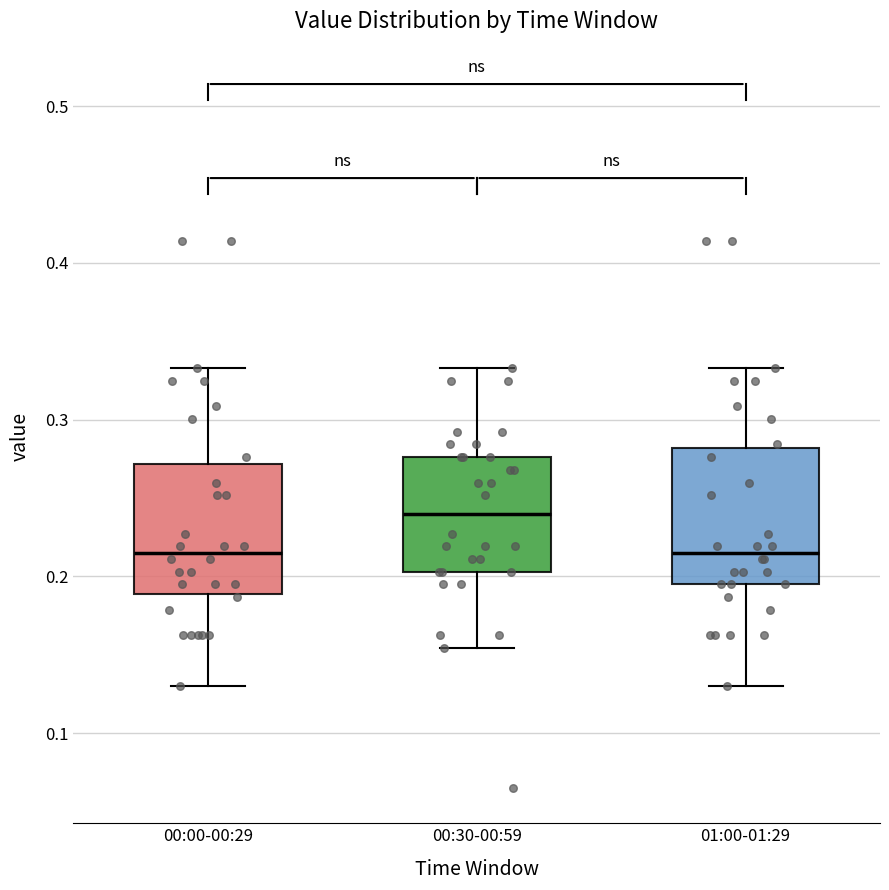

Where is the upper edge of the box for 00:30-00:59 on the y-axis? The values are not printed on the chart, so give them approximately, as read against the axis.

0.28